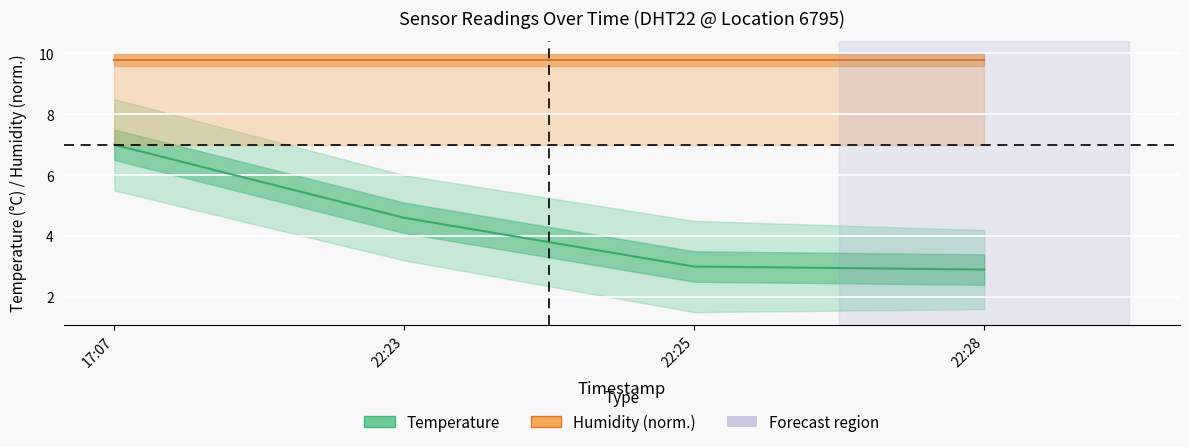

How many lines are shown in the chart?

2